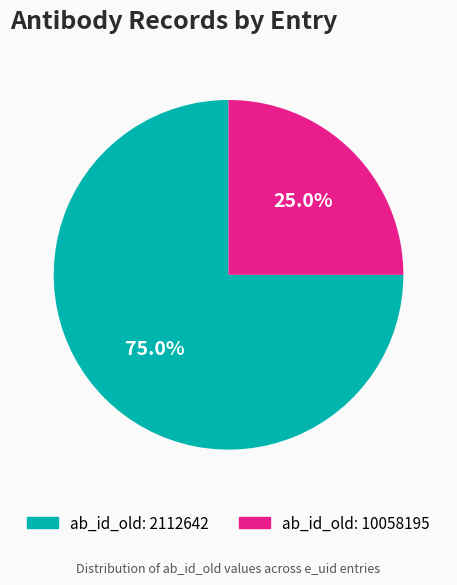

Is there a majority slice in this chart?

Yes